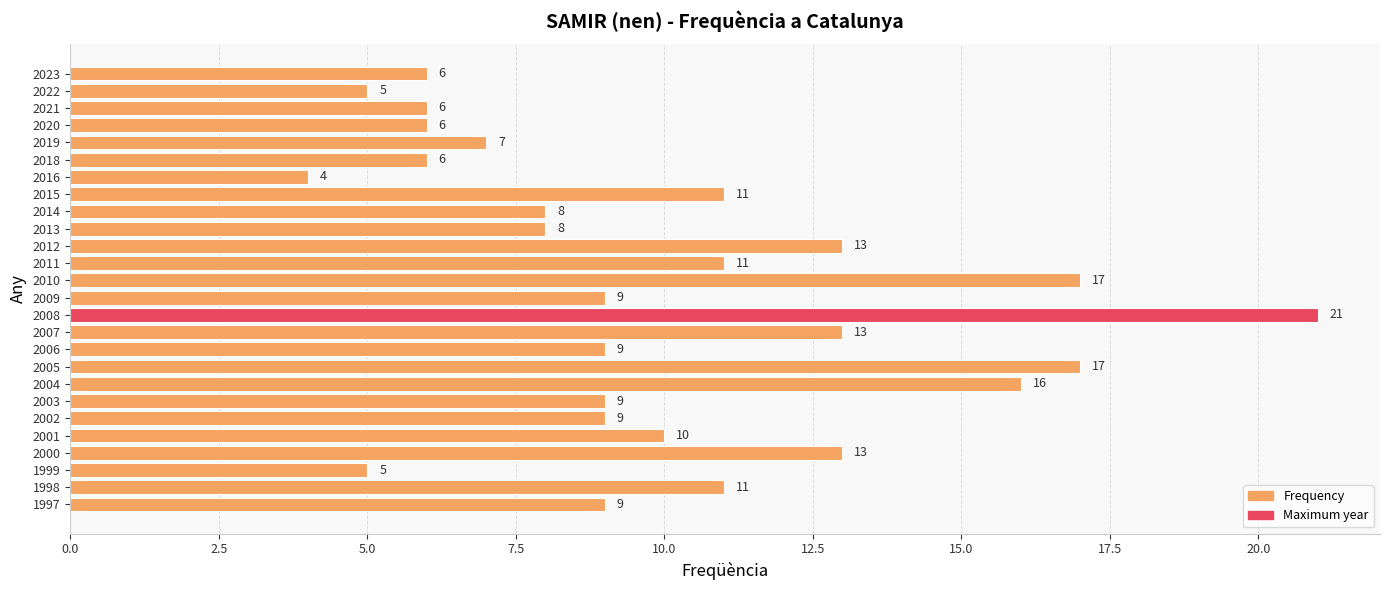

What is the approximate value at 2004, to the nearest 5?

15